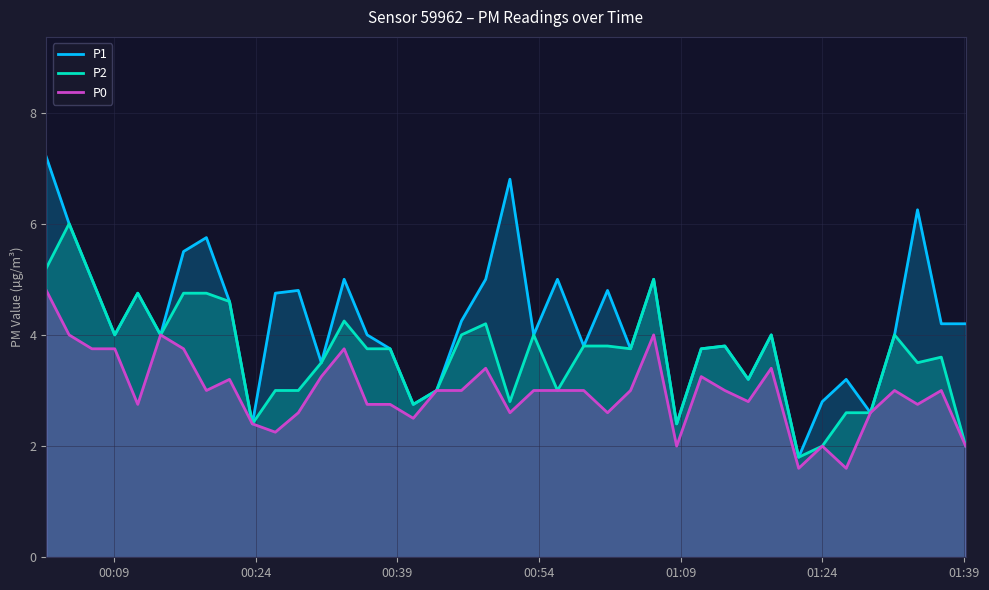

Which series has the largest total across all categories?

P1